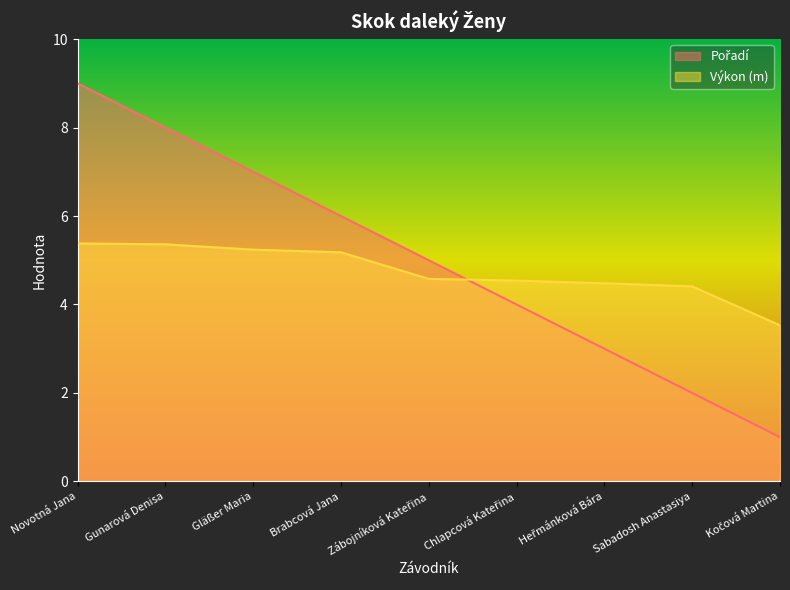

At Brabcová Jana, list the series in order from largest to smallest.

Pořadí, Výkon